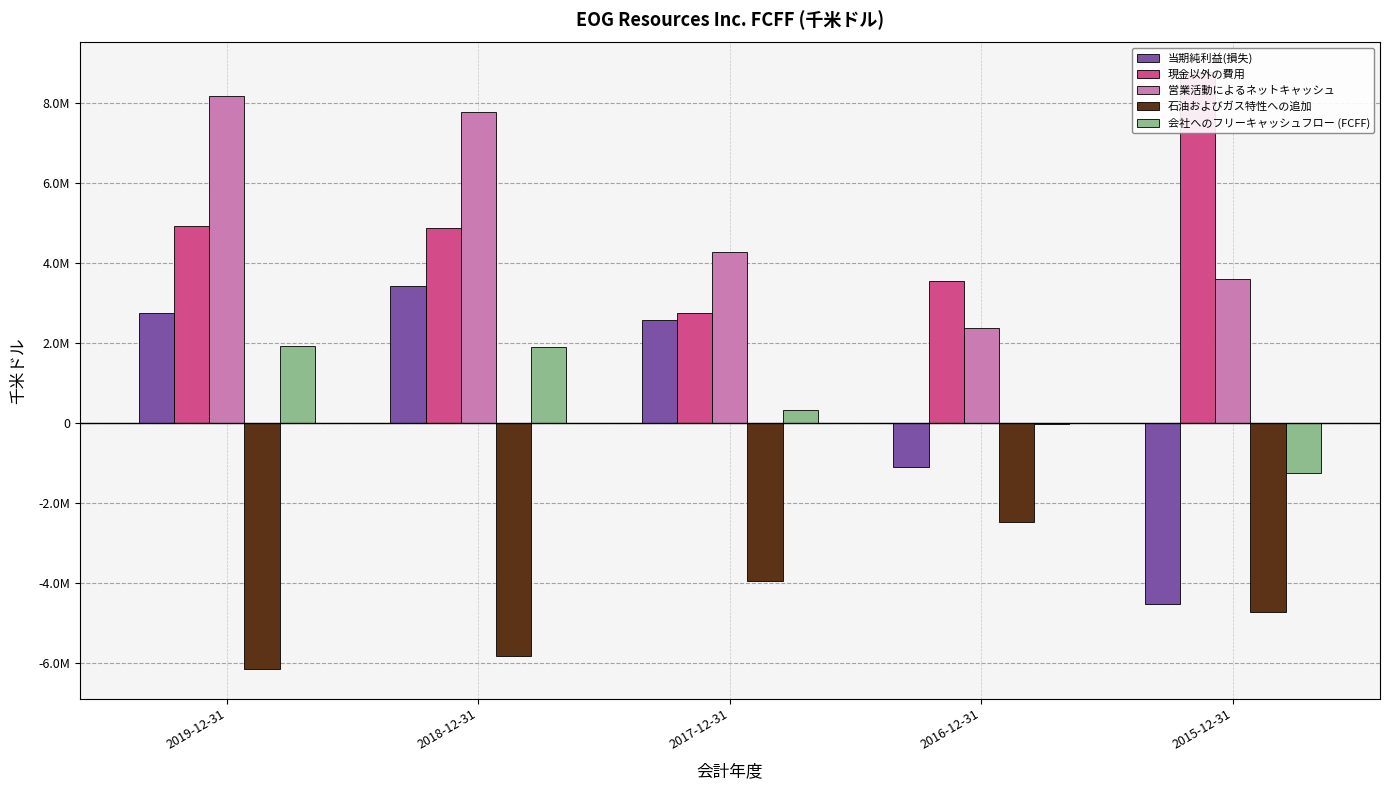

How many data points in 会社へのフリーキャッシュフロー (FCFF) are less than 330303?

2